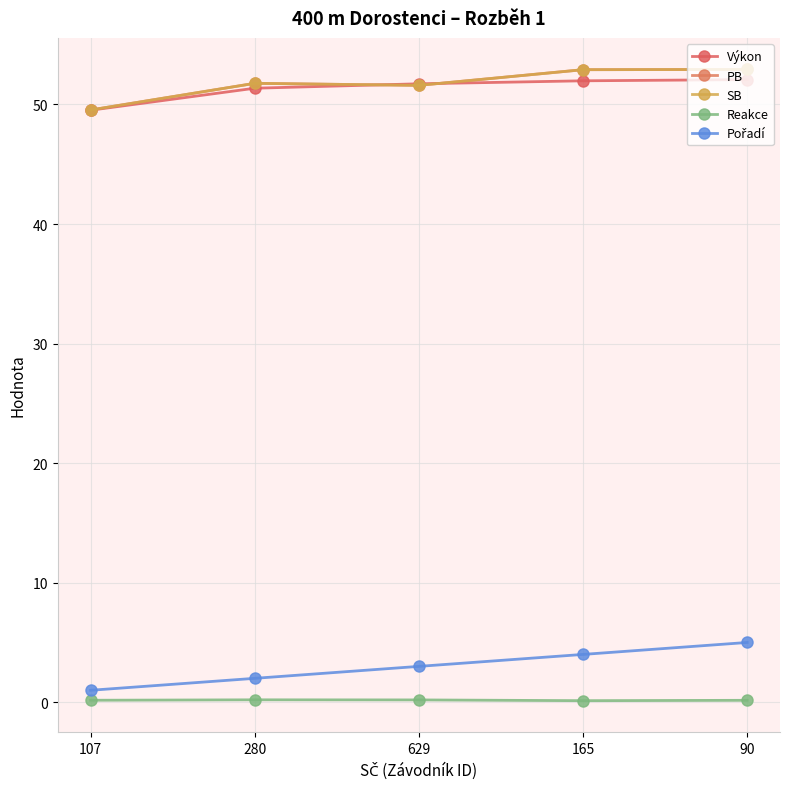

What is the label of the 3rd point from the left?

629